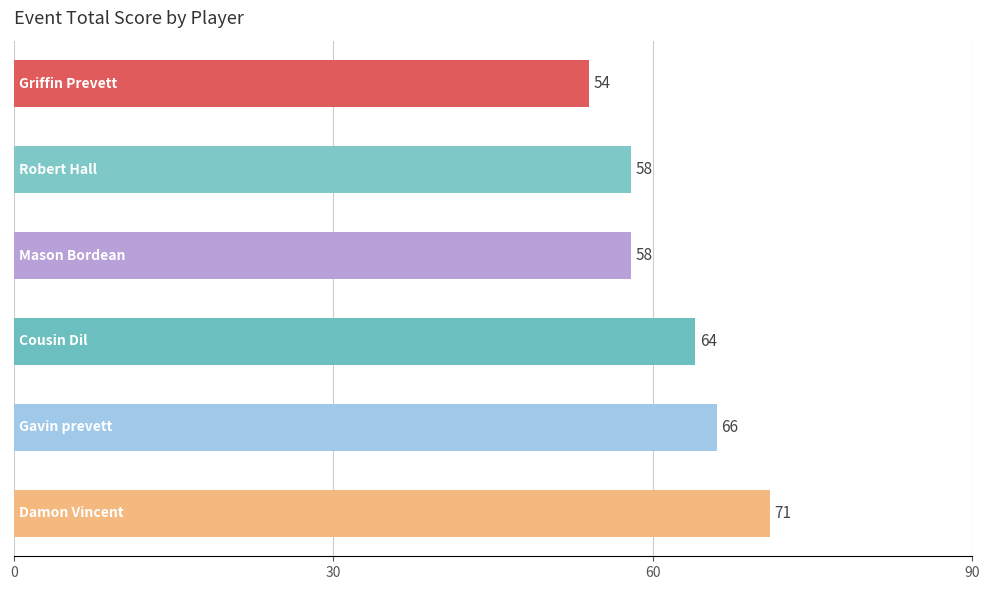

What is the average value?

62